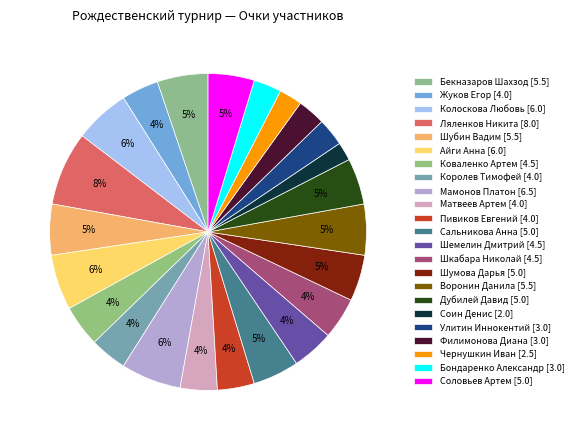

Is there a majority slice in this chart?

No